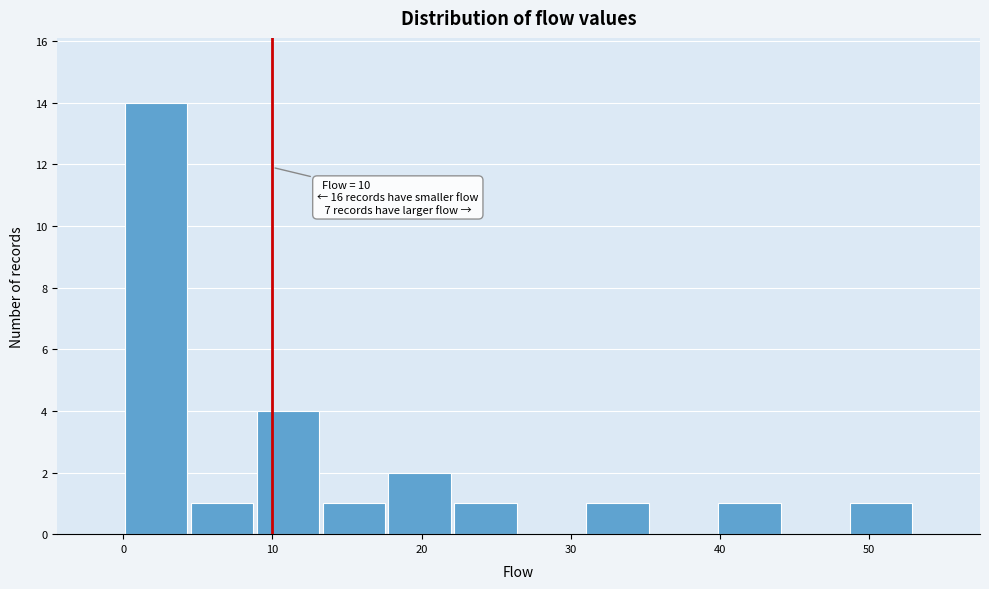

Over which range of the x-axis is the bar tallest?

0 to 4